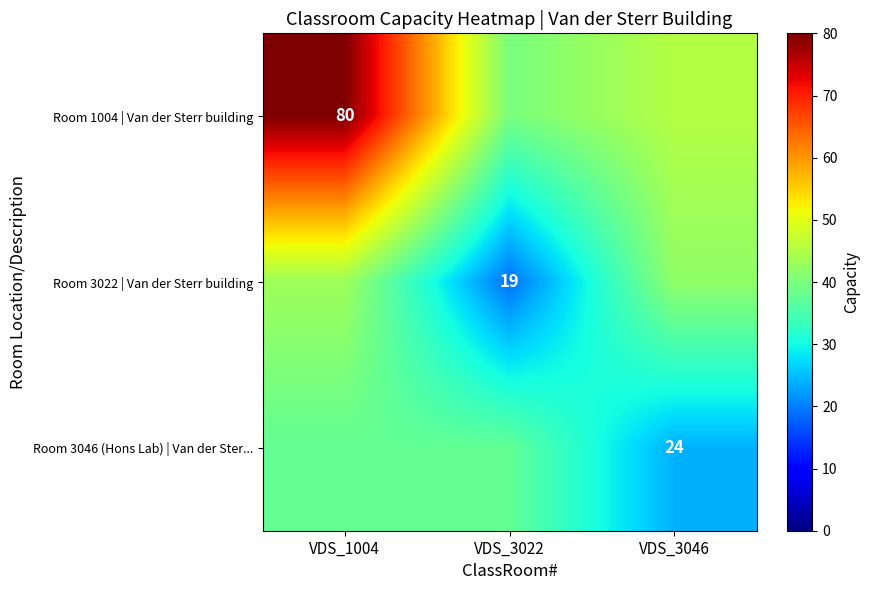

What is the difference between the highest and lowest values at VDS_1004?

42.4